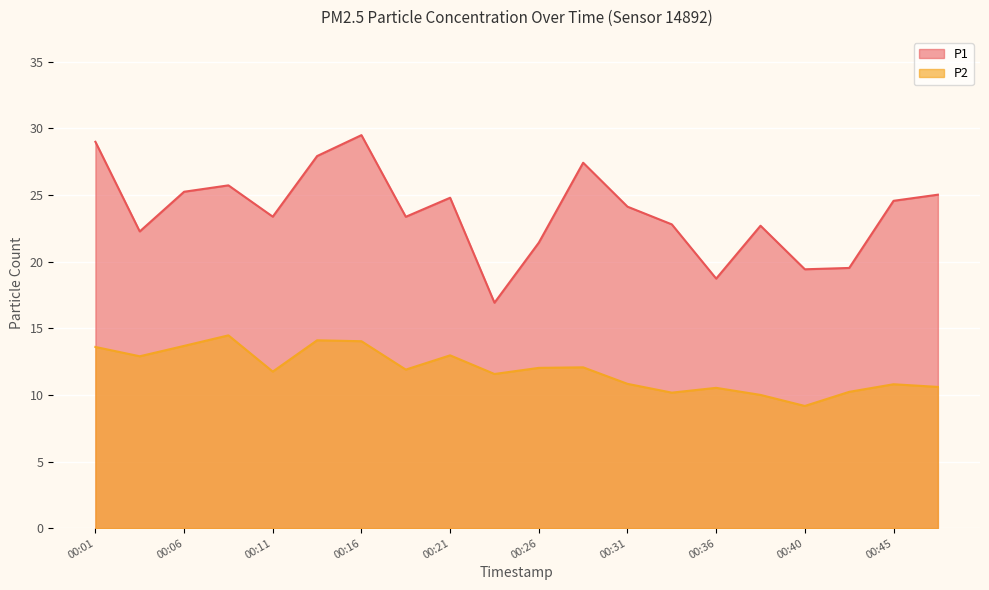

Between 00:23 and 00:31, which is larger?

00:31